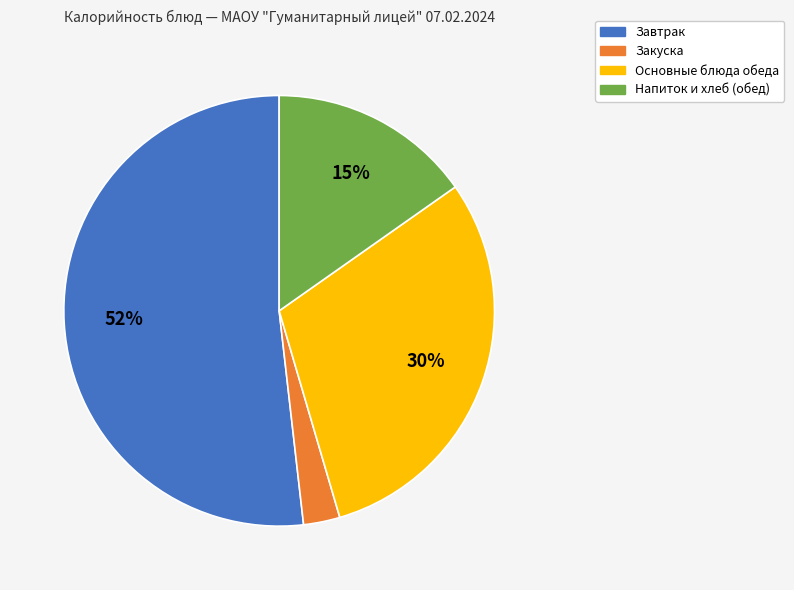

What is the largest slice in the pie chart?

Завтрак